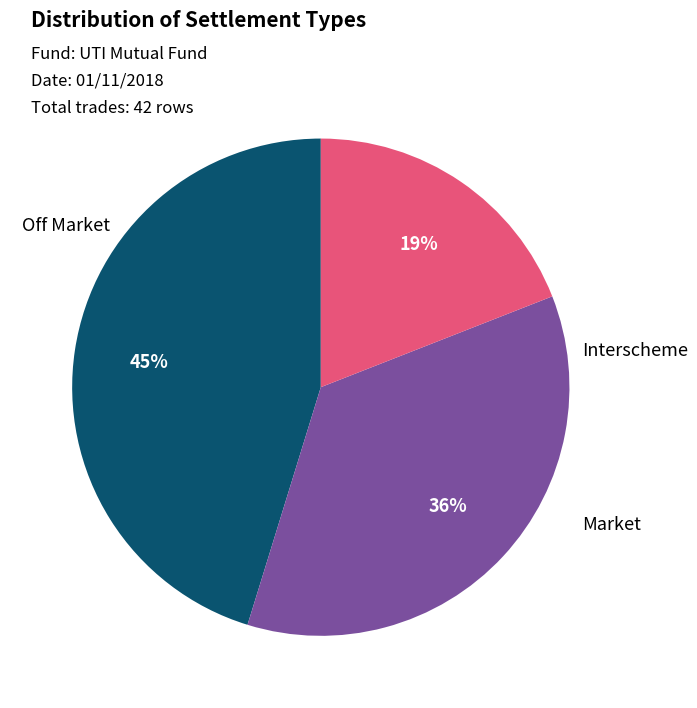

Is there any slice that represents more than half of the pie?

No